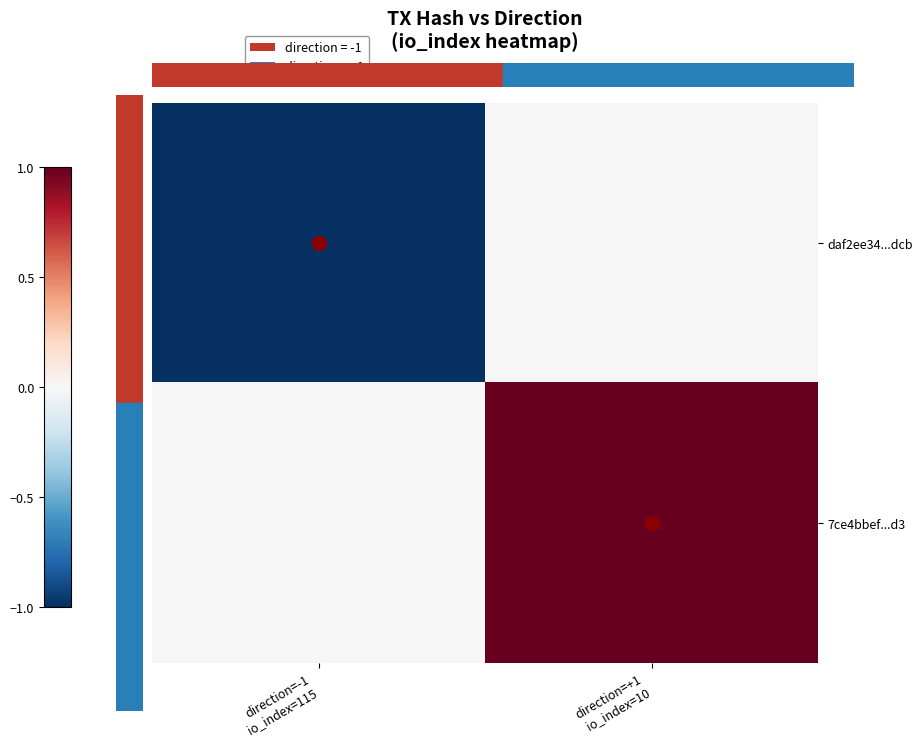

Which series has the largest total across all categories?

7ce4bbef...d3